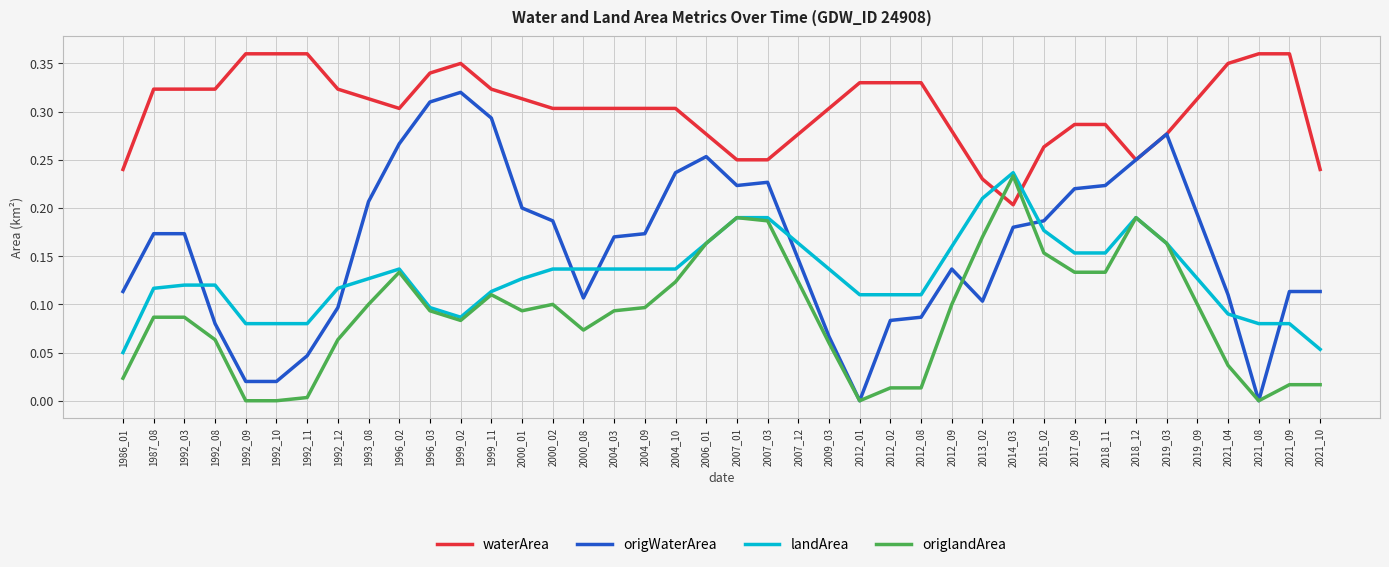

Between which two adjacent categories do waterArea and landArea first intersect?

2013_02 and 2014_03